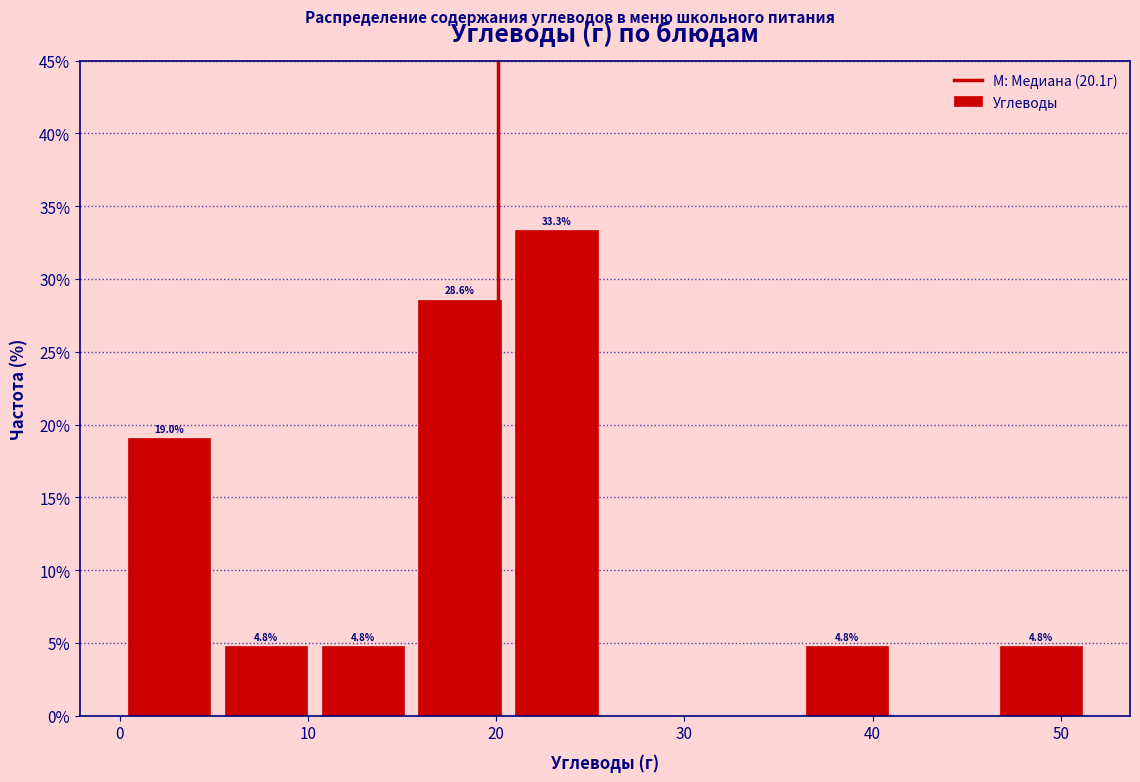

Over which range of the x-axis is the bar tallest?

21 to 26